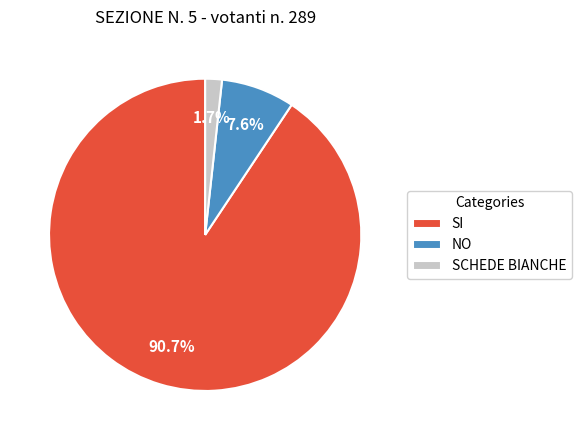

To the nearest percent, what is the average slice percentage?

33%